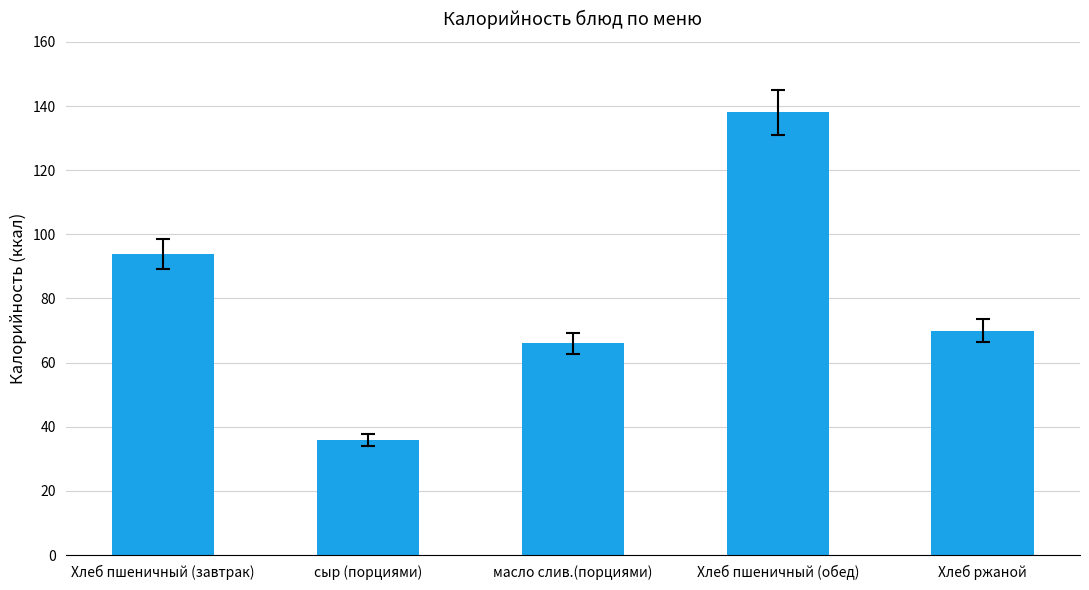

Approximately how many times larger is the value at сыр (порциями) compared to Хлеб ржаной?

0.5